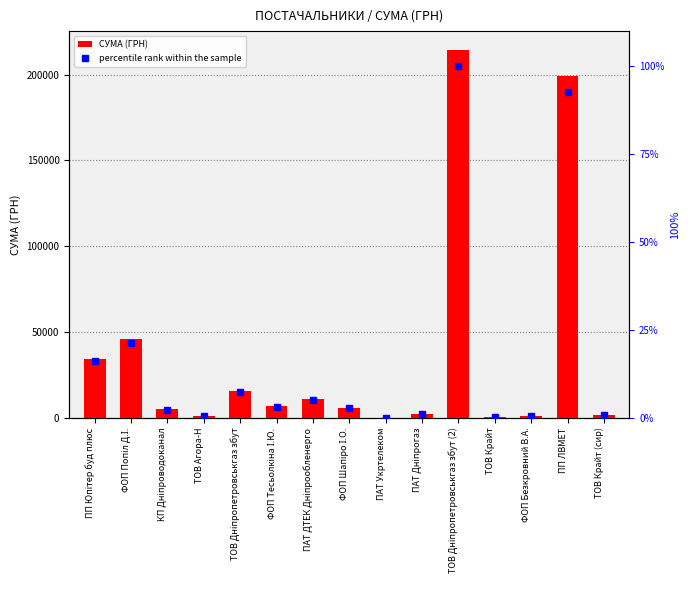

What is the label of the 13th bar from the right?

КП Дніпроводоканал